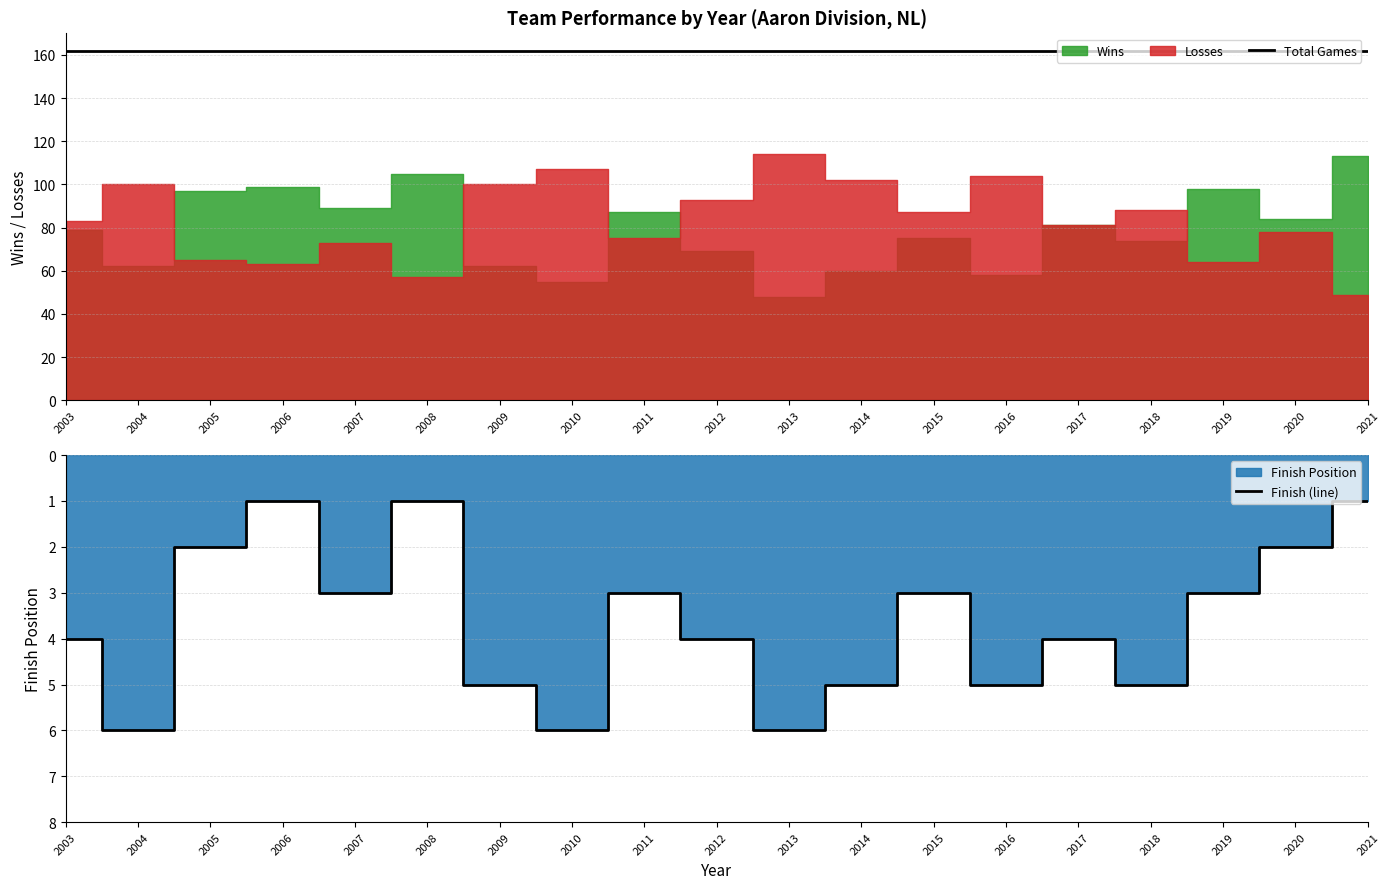

True or false: Total Games has more than 0 interior local peaks.

False